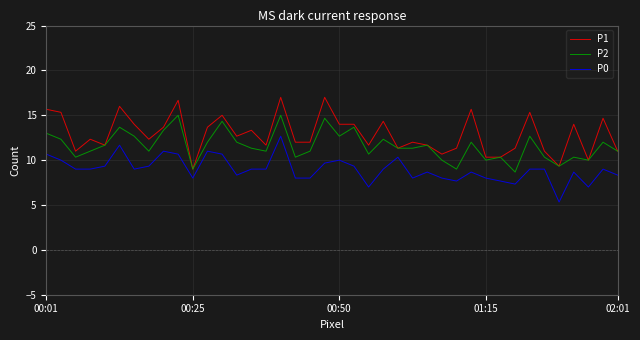

Which series has the largest total across all categories?

P1